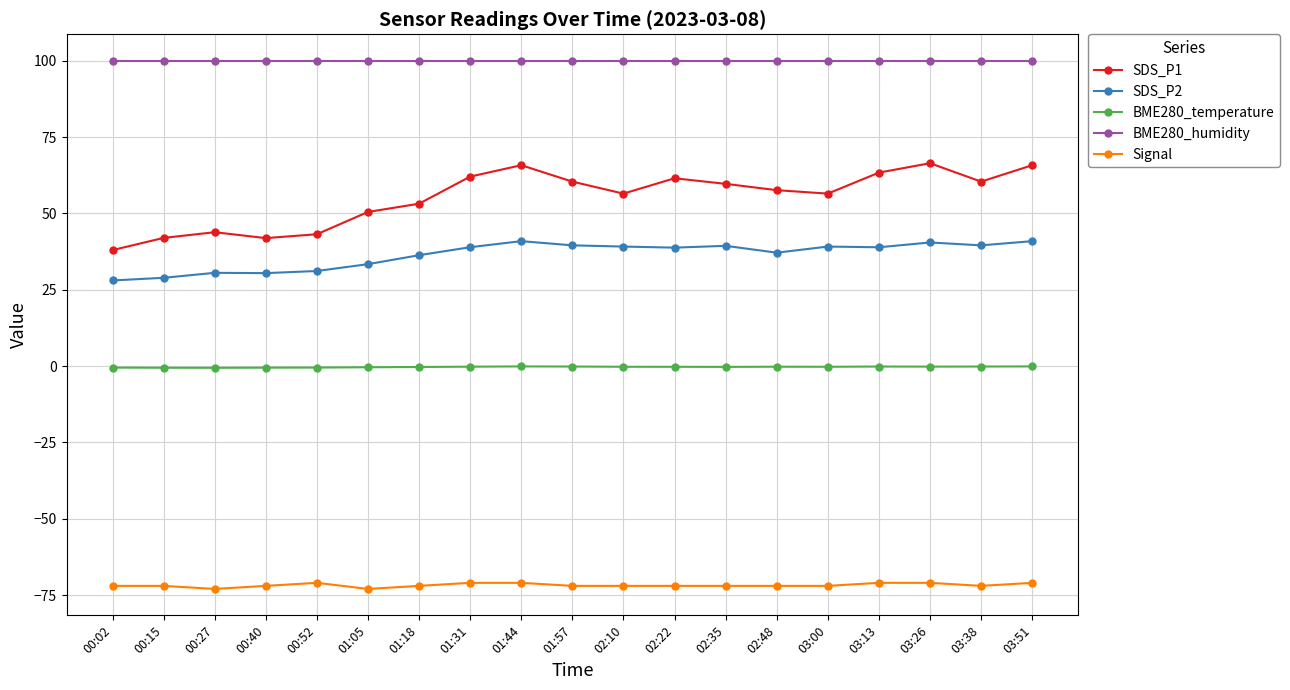

True or false: BME280_humidity has a value of 100.0 at 00:40.

True